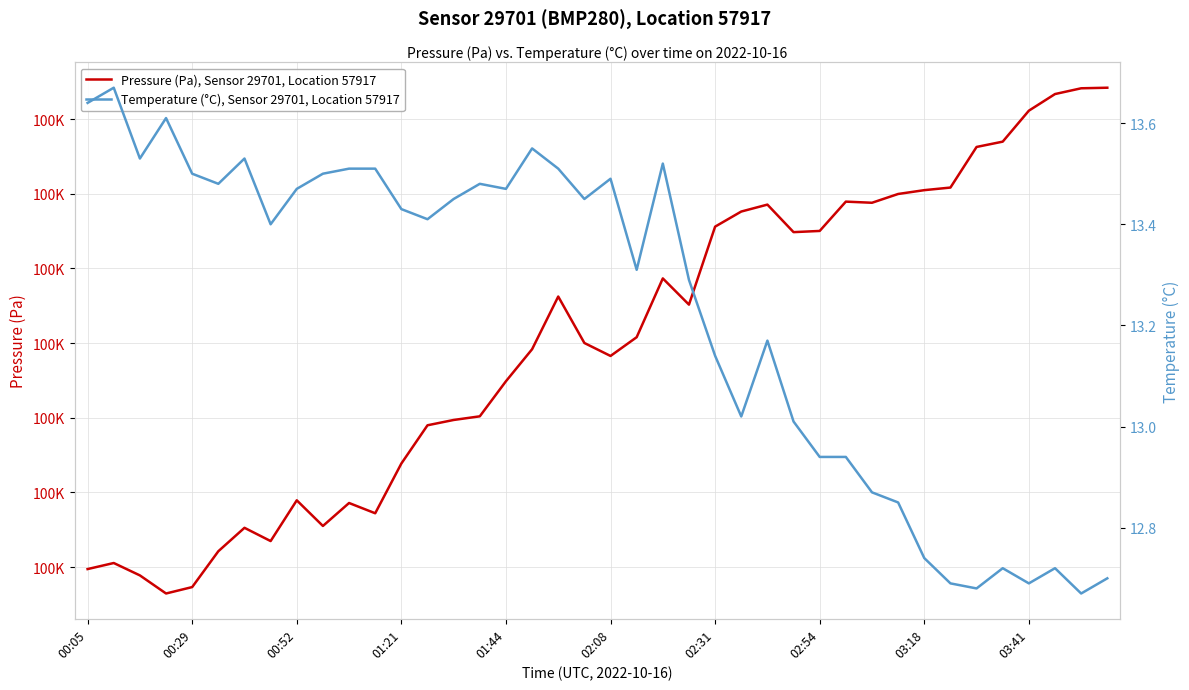

What is the sum of the Pressure (Pa), Sensor 29701, Location 57917 values at 14 and 00:29?

200650.6